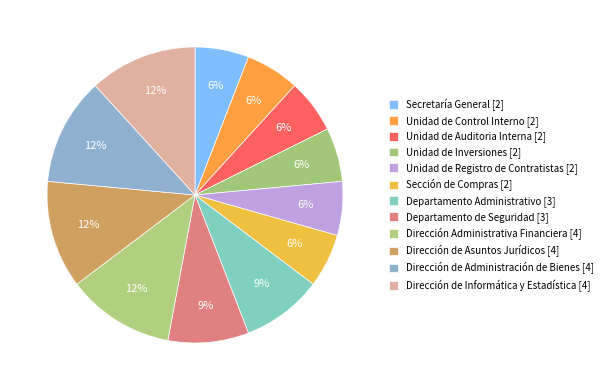

How many segments does this pie chart have?

12